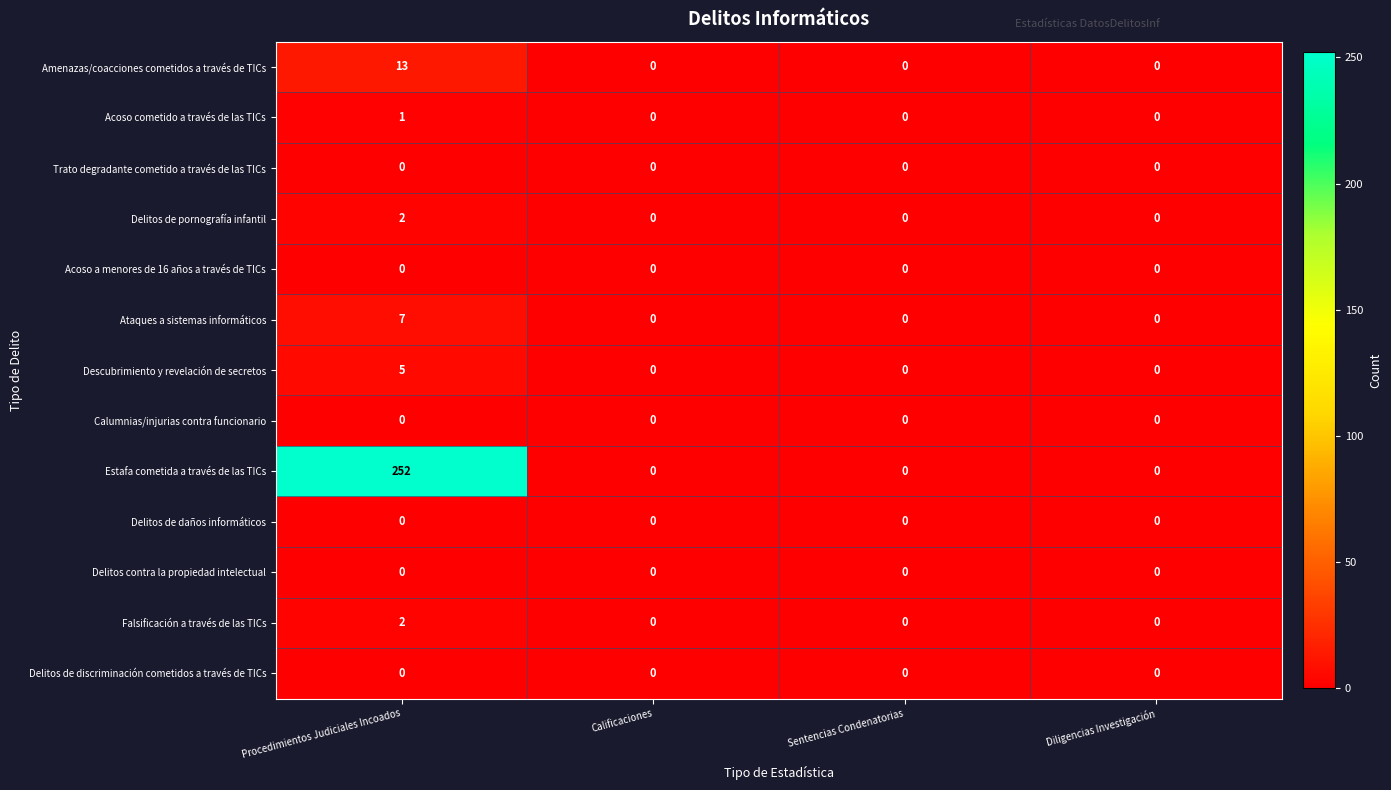

At which label does Amenazas/coacciones cometidos a través de TICs reach its peak?

Procedimientos Judiciales Incoados